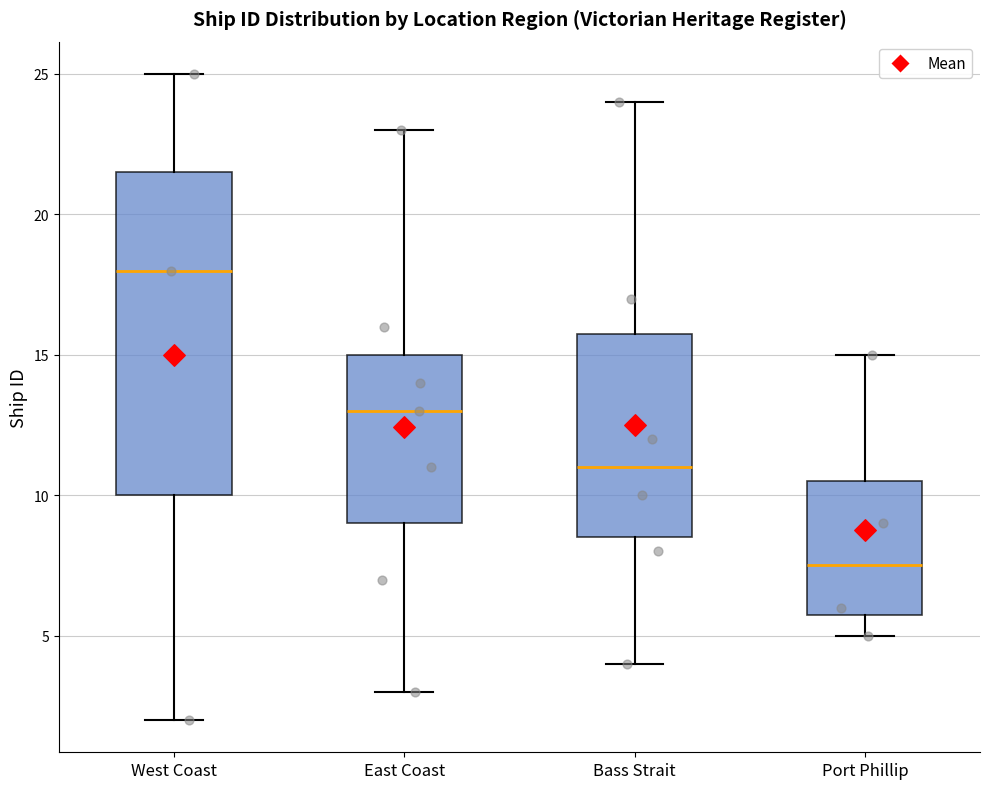

Comparing the boxes themselves (not the whiskers), which one is the tallest?

West Coast